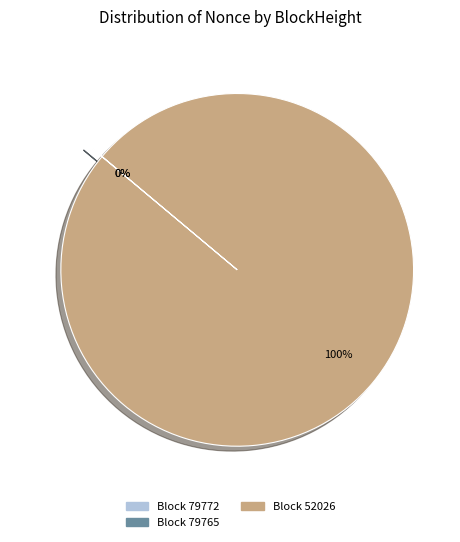

To the nearest percent, what is the average slice percentage?

33%